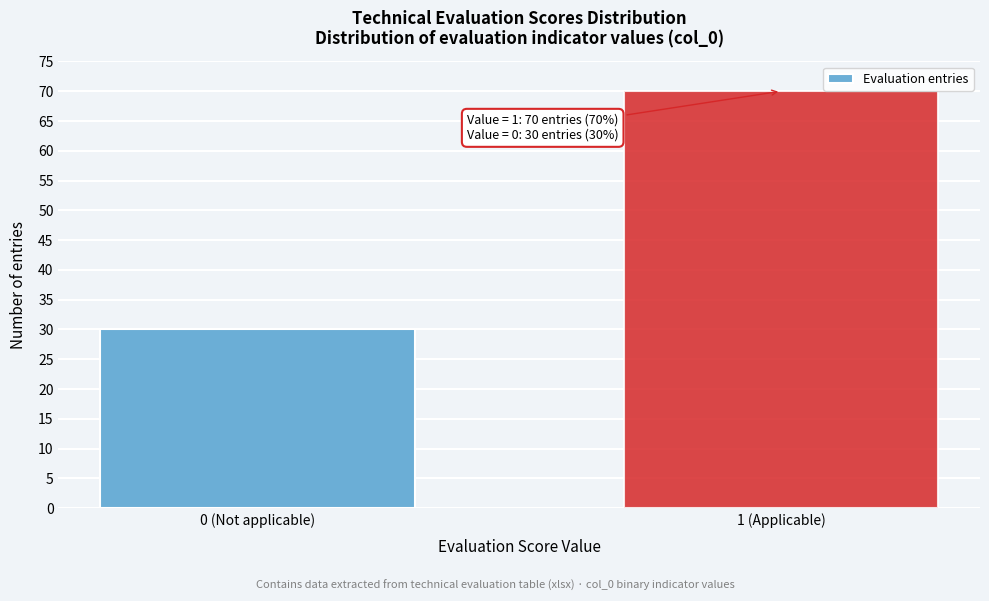

Reading right to left, list all the values displayed in this chart.

70	30